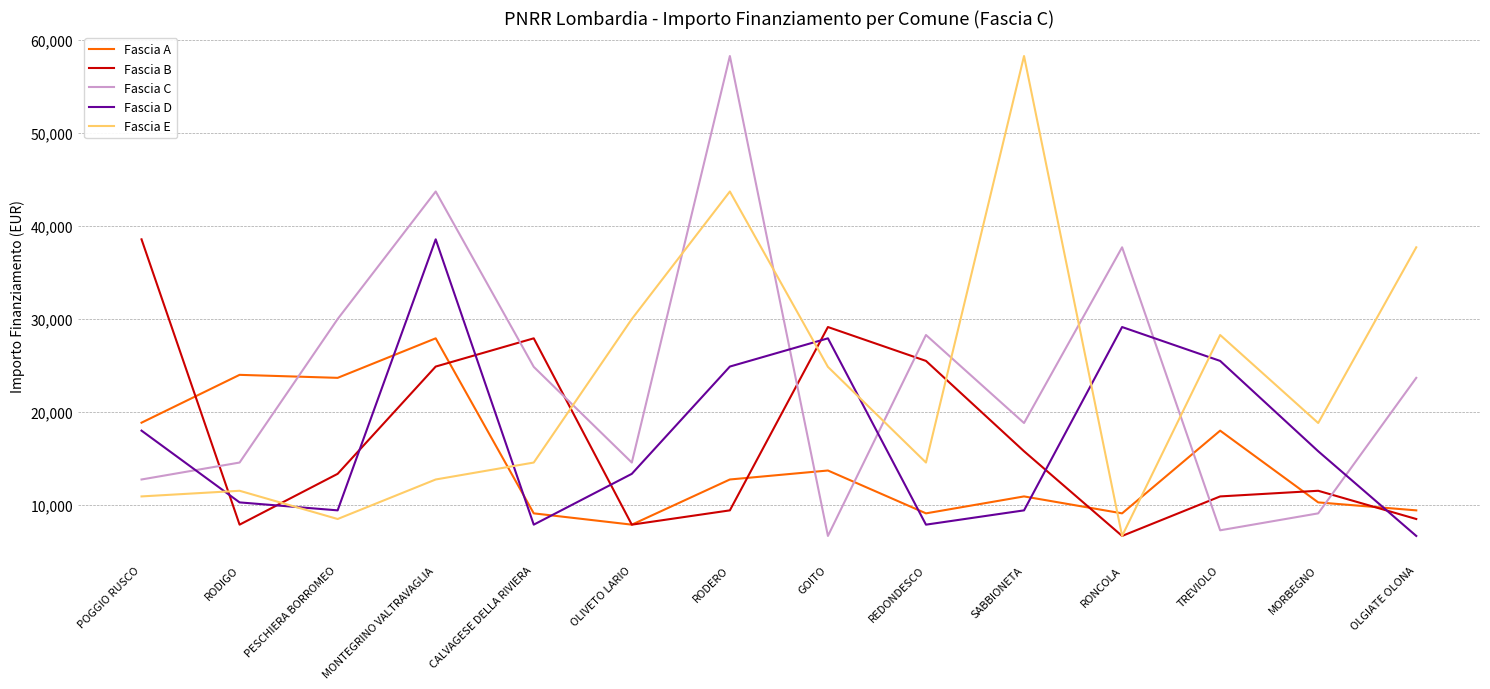

True or false: Fascia D has more than 1 points higher than both neighbors.

True